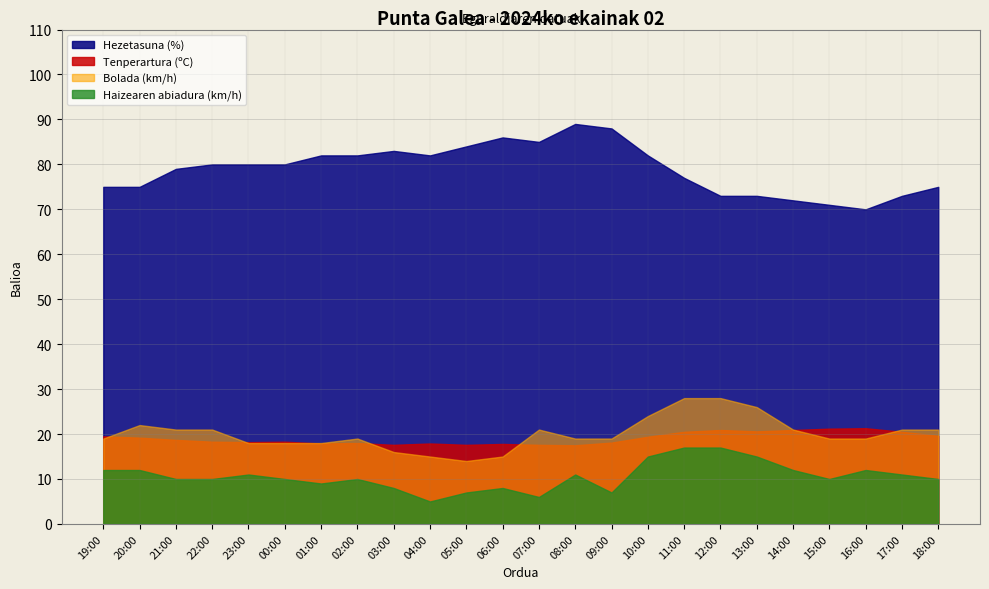

Reading right to left, transcribe all the data shown in this chart.

Tenperartura (ºC): 19.6	20.5	21.3	21.2	20.9	20.6	20.9	20.5	19.4	18.1	17.5	17.6	17.8	17.6	17.9	17.6	18.0	17.9	18.3	18.2	18.3	18.7	19.2	19.5
Hezetasuna (%): 75.0	73.0	70.0	71.0	72.0	73.0	73.0	77.0	82.0	88.0	89.0	85.0	86.0	84.0	82.0	83.0	82.0	82.0	80.0	80.0	80.0	79.0	75.0	75.0
Haizearen abiadura (km/h): 10.0	11.0	12.0	10.0	12.0	15.0	17.0	17.0	15.0	7.0	11.0	6.0	8.0	7.0	5.0	8.0	10.0	9.0	10.0	11.0	10.0	10.0	12.0	12.0
Bolada (km/h): 21.0	21.0	19.0	19.0	21.0	26.0	28.0	28.0	24.0	19.0	19.0	21.0	15.0	14.0	15.0	16.0	19.0	18.0	18.0	18.0	21.0	21.0	22.0	19.0